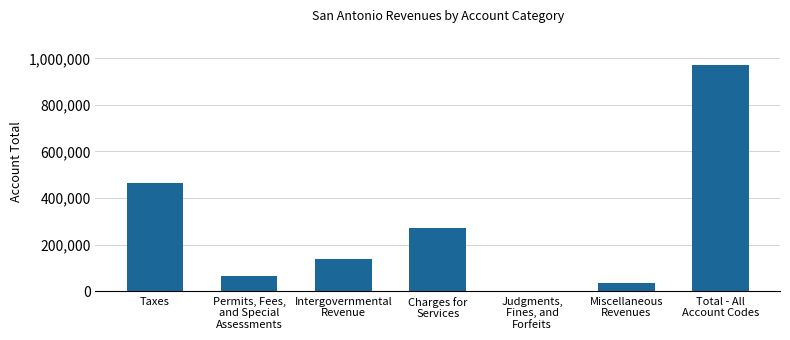

What is the greatest value displayed?

971404